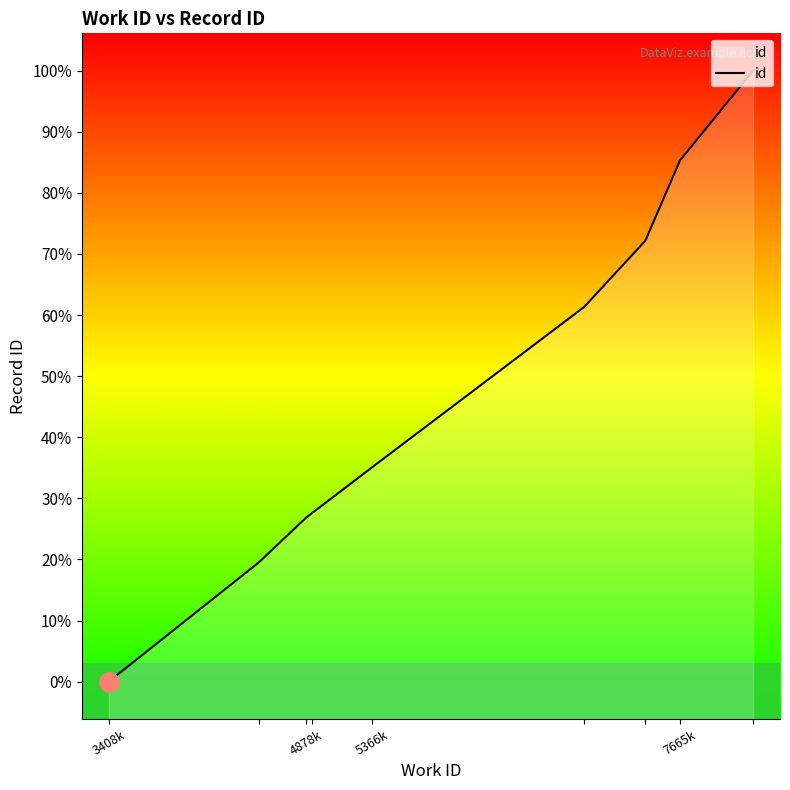

What is the difference between the maximum and minimum values?

16354